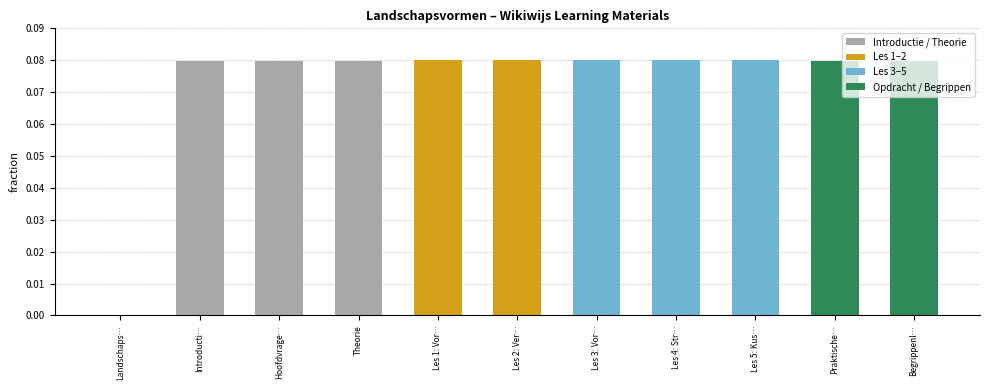

What is the sum of the values at Les 4: Str… and Les 3: Vor…?

0.2